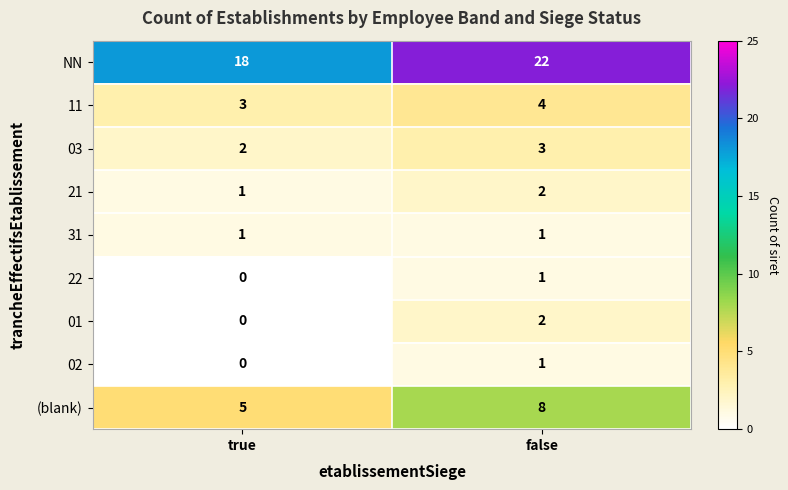

True or false: (blank) has a value of 8 at false.

True